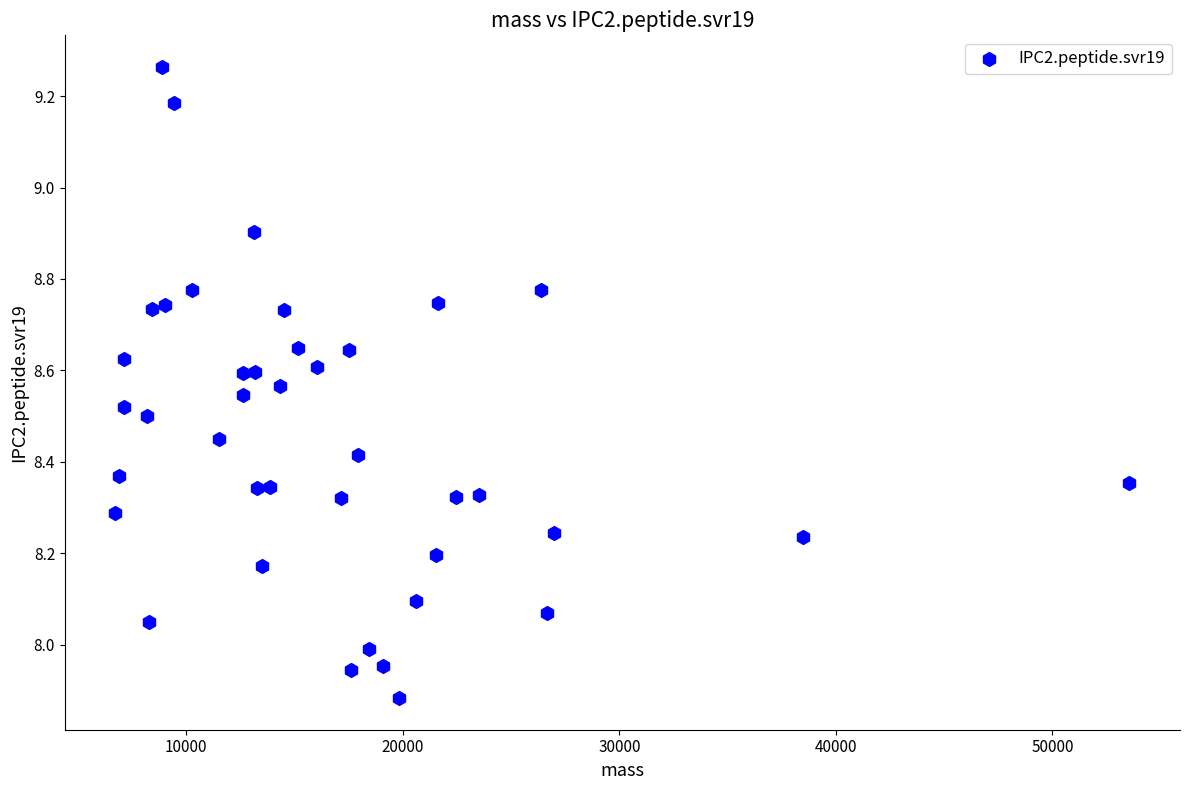

What is the range of Y values (max minus min)?

1.4